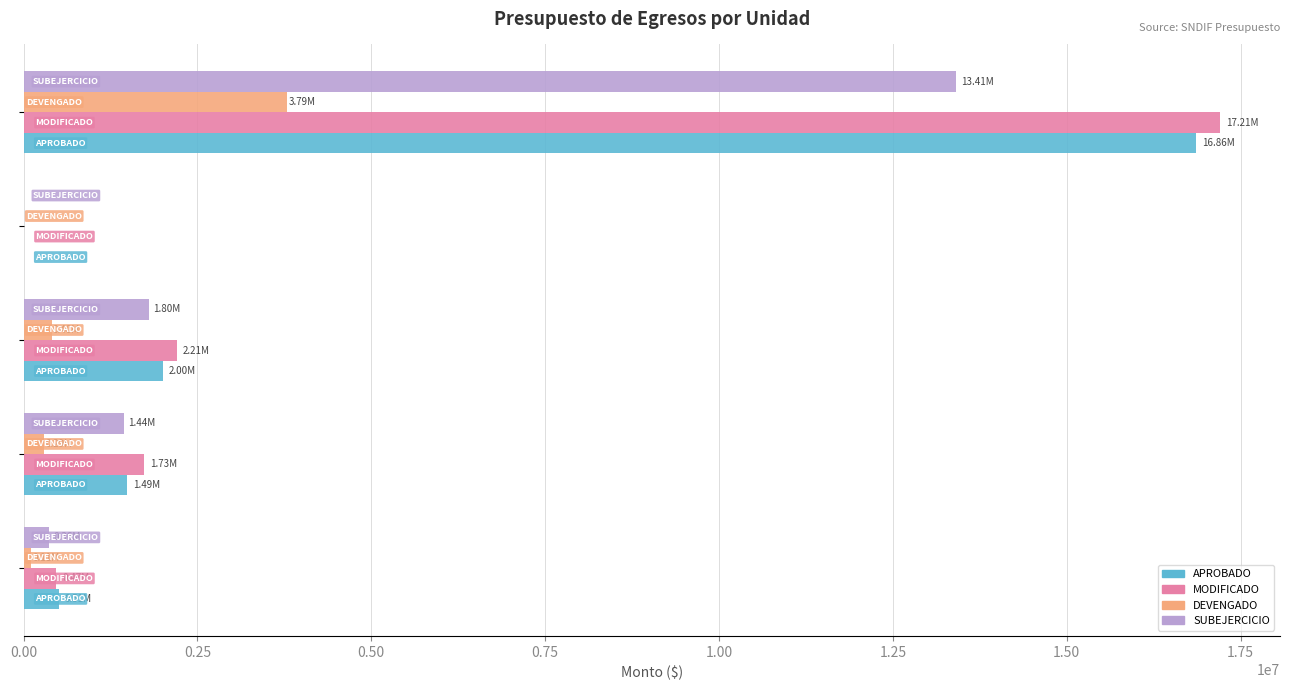

How many values in the MODIFICADO series exceed 1733044?

3